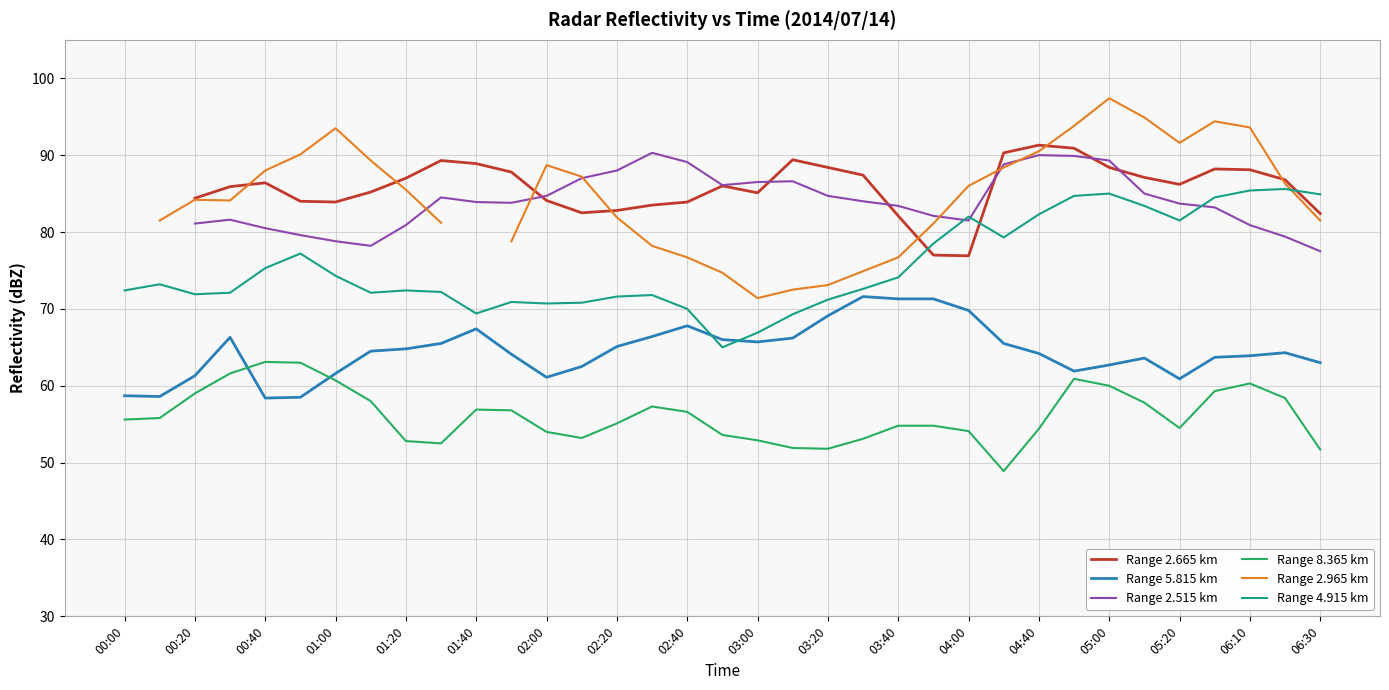

What value does the Range 4.915 km series have at 05:20?

81.5